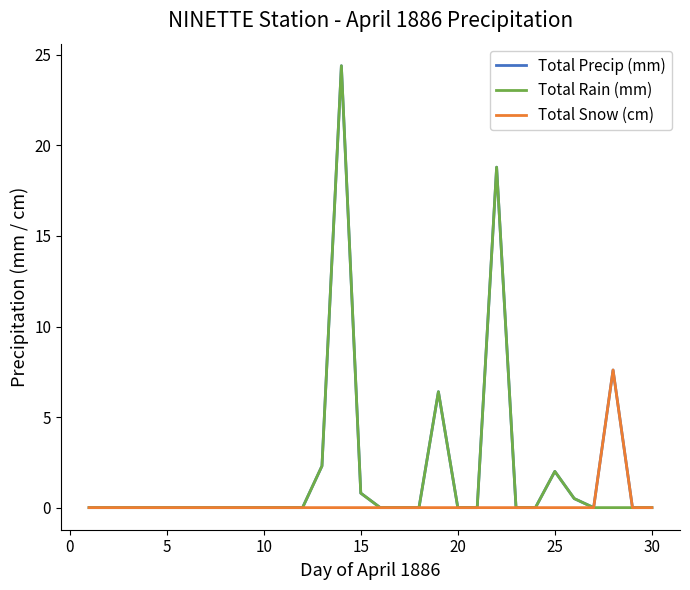

Reading left to right, extract all data points from this chart.

Total Precip (mm): 0.0	0.0	0.0	0.0	0.0	0.0	0.0	0.0	0.0	0.0	0.0	0.0	2.3	24.4	0.8	0.0	0.0	0.0	6.4	0.0	0.0	18.8	0.0	0.0	2.0	0.5	0.0	7.6	0.0	0.0
Total Rain (mm): 0.0	0.0	0.0	0.0	0.0	0.0	0.0	0.0	0.0	0.0	0.0	0.0	2.3	24.4	0.8	0.0	0.0	0.0	6.4	0.0	0.0	18.8	0.0	0.0	2.0	0.5	0.0	0.0	0.0	0.0
Total Snow (cm): 0.0	0.0	0.0	0.0	0.0	0.0	0.0	0.0	0.0	0.0	0.0	0.0	0.0	0.0	0.0	0.0	0.0	0.0	0.0	0.0	0.0	0.0	0.0	0.0	0.0	0.0	0.0	7.6	0.0	0.0